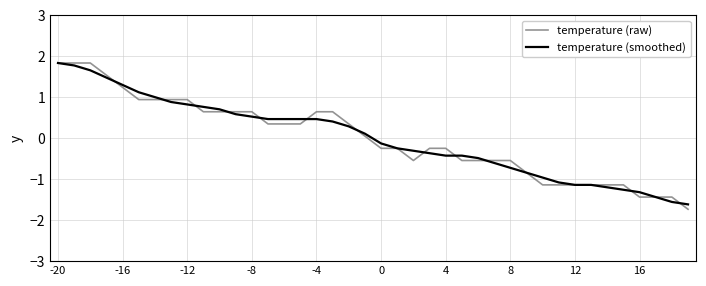

What is the lowest value of the temperature (raw) series?

-1.7